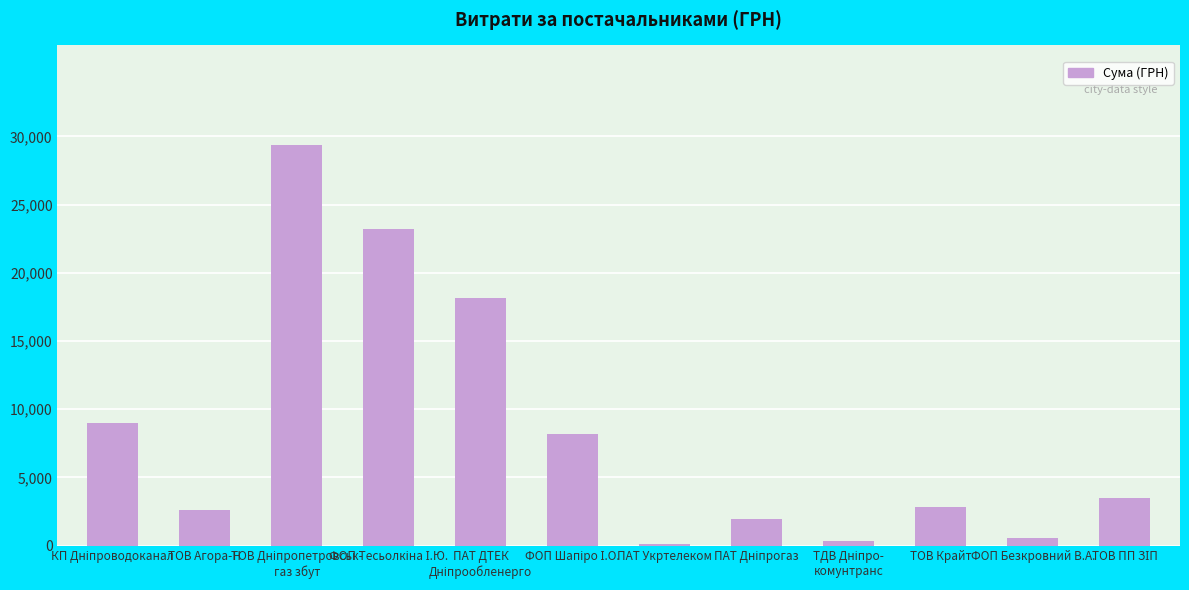

What is the label of the 2nd bar from the left?

ТОВ Агора-Н